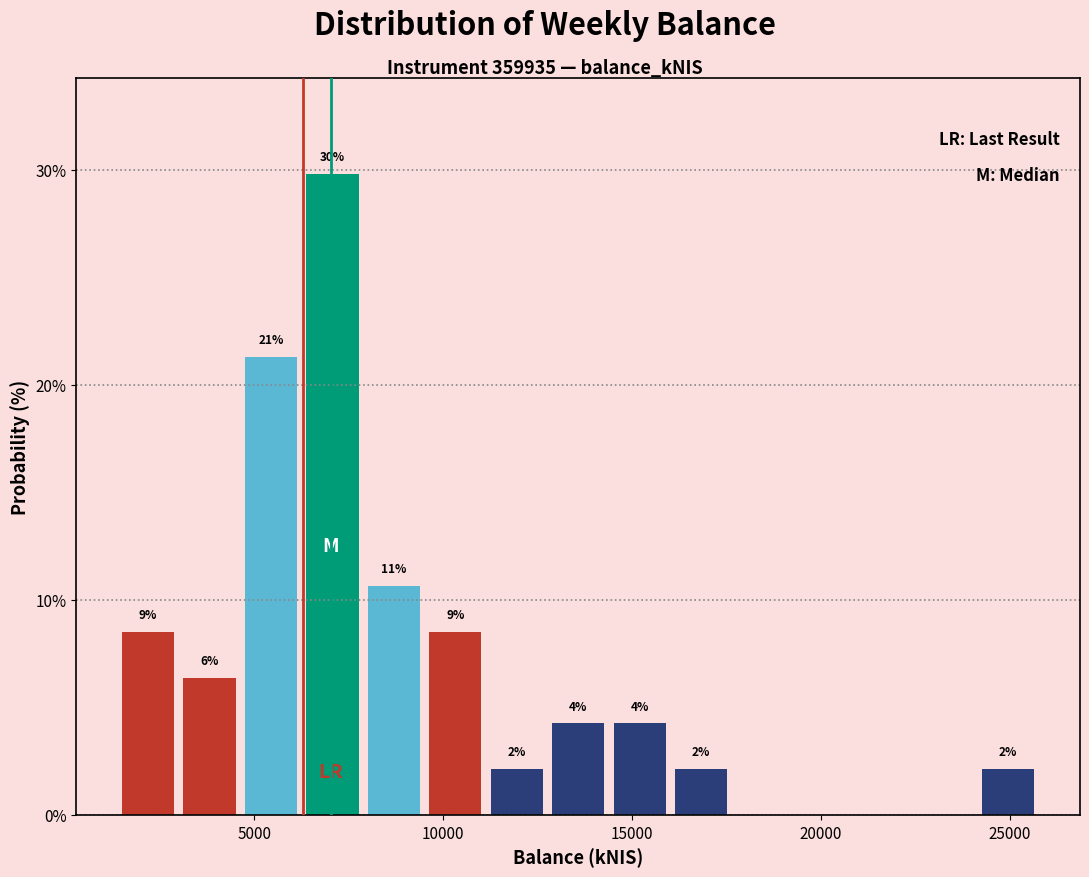

Read against the x-axis, roughly where is the centre of the tallest bar?

7000